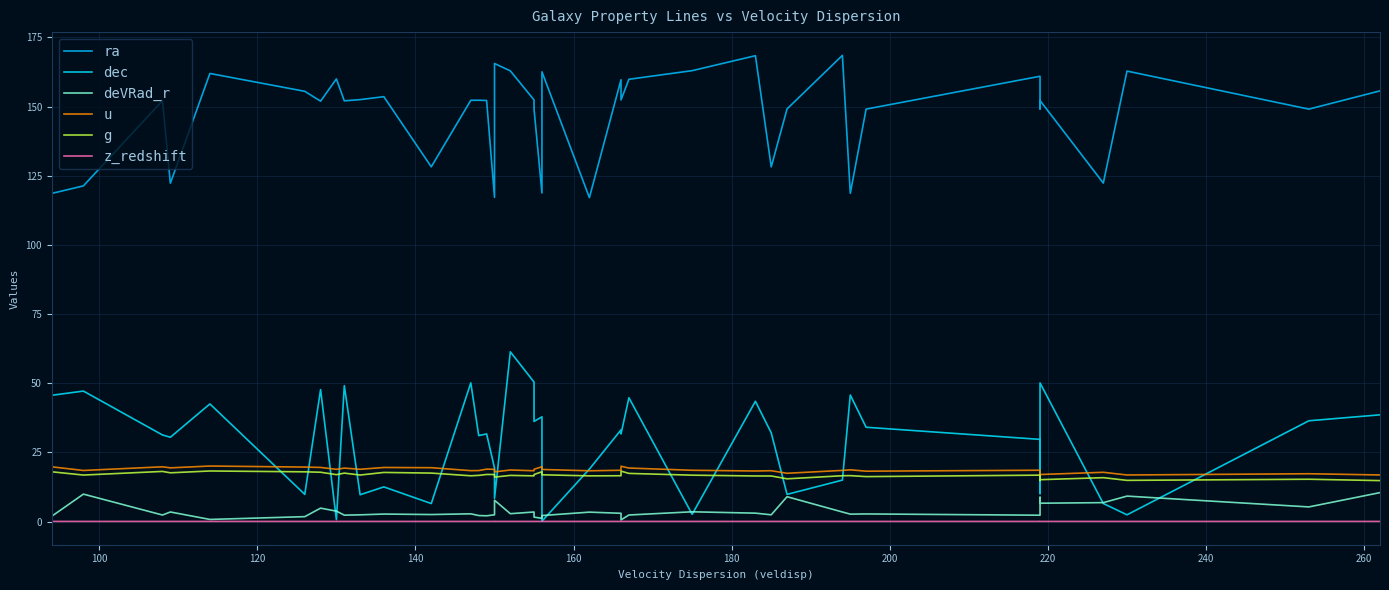

Reading left to right, what are all the values shown in this chart?

ra: 118.6	121.3	152.1	122.3	161.9	155.5	151.9	160.0	152.1	152.5	153.6	128.2	152.3	152.3	152.2	117.2	165.6	162.9	152.4	149.0	118.7	162.5	117.1	159.7	152.4	159.9	163.0	168.4	128.2	149.1	168.5	118.6	149.1	160.9	149.1	152.2	122.3	162.8	149.1	155.7
dec: 45.6	47.2	31.3	30.5	42.5	9.8	47.7	0.7	49.1	9.7	12.5	6.5	50.1	31.1	31.7	19.3	8.4	61.4	50.4	36.2	37.9	0.1	19.0	33.1	31.7	44.7	2.6	43.5	32.1	9.8	15.0	45.7	34.1	29.7	10.1	50.1	6.5	2.4	36.4	38.6
deVRad_r: 1.9	9.9	2.4	3.5	0.8	1.8	4.9	3.8	2.3	2.4	2.7	2.5	2.8	2.2	2.1	2.4	7.7	2.8	3.5	1.6	1.2	2.2	3.4	3.0	0.6	2.4	3.5	3.0	2.4	9.0	3.5	2.7	2.8	2.3	8.8	6.6	6.8	9.2	5.3	10.5
u: 19.8	18.5	19.8	19.4	20.1	19.7	19.6	18.9	19.3	18.9	19.5	19.5	18.4	18.4	18.9	18.9	17.9	18.6	18.4	18.9	19.8	18.8	18.4	18.5	20.0	19.3	18.5	18.3	18.4	17.5	18.5	18.7	18.2	18.6	16.8	17.0	17.8	16.8	17.3	16.8
g: 18.0	16.8	18.1	17.6	18.3	18.0	17.8	17.0	17.5	16.8	17.8	17.5	16.5	16.7	17.0	17.0	16.1	16.7	16.5	17.0	18.0	16.9	16.5	16.6	18.2	17.4	16.8	16.5	16.5	15.5	16.6	16.6	16.2	16.8	14.9	15.1	15.9	14.9	15.3	14.8
z_redshift: 0.1	0.1	0.1	0.1	0.1	0.1	0.1	0.1	0.1	0.1	0.1	0.1	0.1	0.1	0.1	0.1	0.1	0.1	0.1	0.1	0.1	0.1	0.1	0.1	0.1	0.1	0.1	0.1	0.1	0.1	0.1	0.1	0.1	0.1	0.1	0.1	0.1	0.1	0.1	0.1